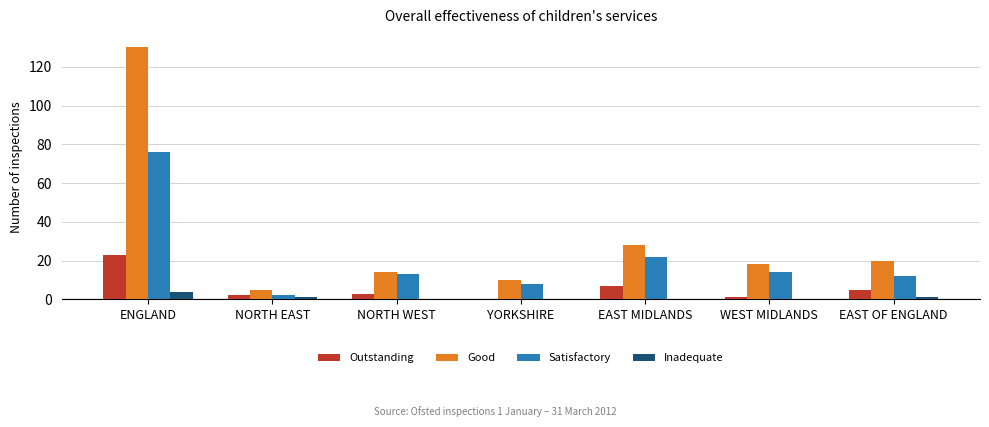

The value of Satisfactory at EAST OF ENGLAND is 20. True or false?

False